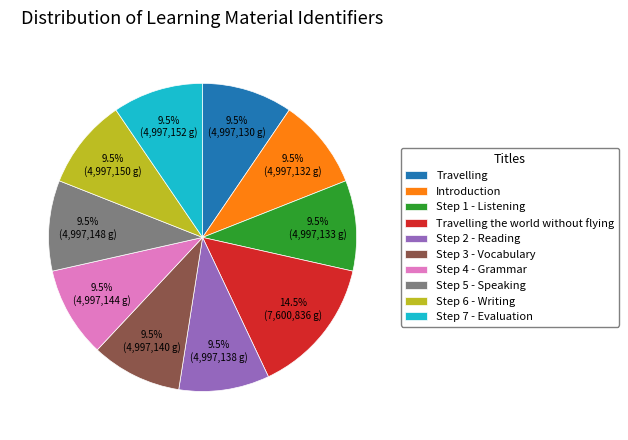

Approximately how many times larger is the value at Step 6 - Writing compared to Step 1 - Listening?

1.0